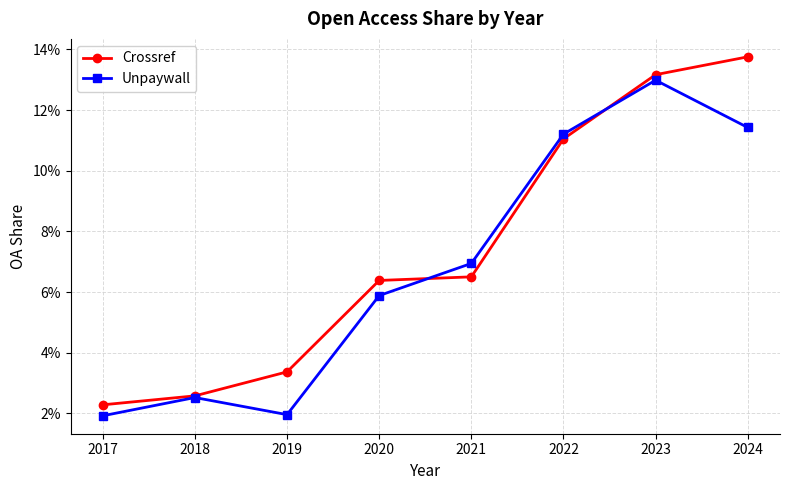

The Crossref series shows 0.1 at 2024. True or false?

True